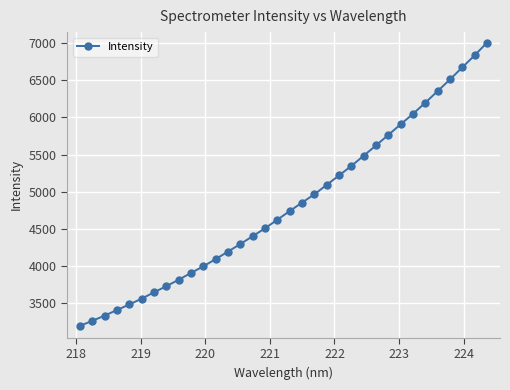

What is the greatest value displayed?

7006.4